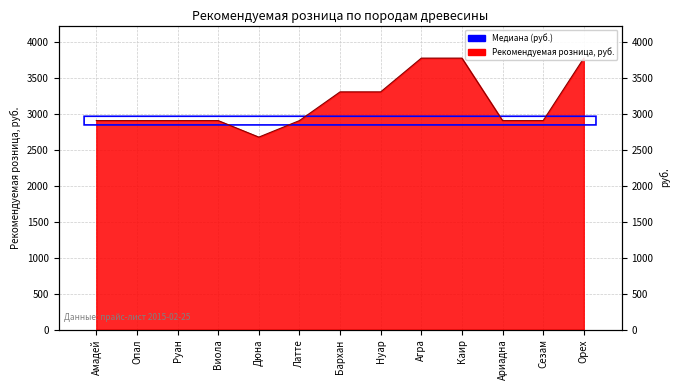

Approximately how many times larger is the value at Сезам compared to Каир?

0.8